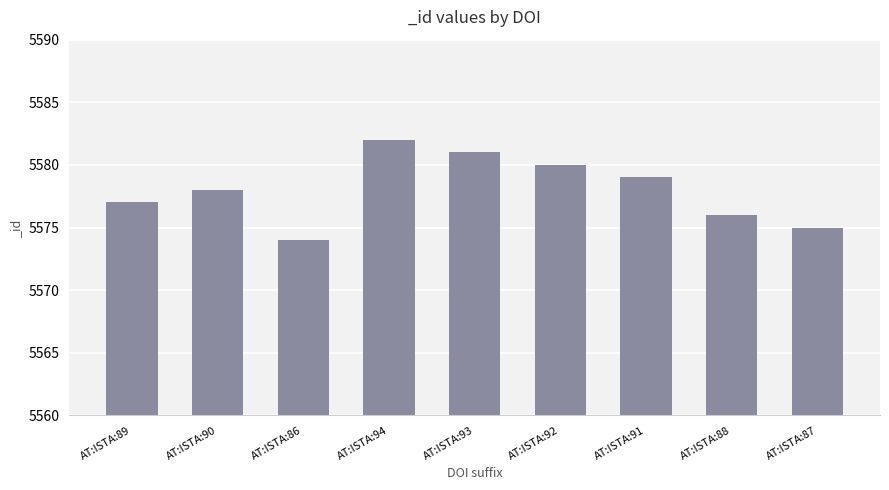

Reading left to right, what are all the values shown in this chart?

AT:ISTA:89=5577	AT:ISTA:90=5578	AT:ISTA:86=5574	AT:ISTA:94=5582	AT:ISTA:93=5581	AT:ISTA:92=5580	AT:ISTA:91=5579	AT:ISTA:88=5576	AT:ISTA:87=5575